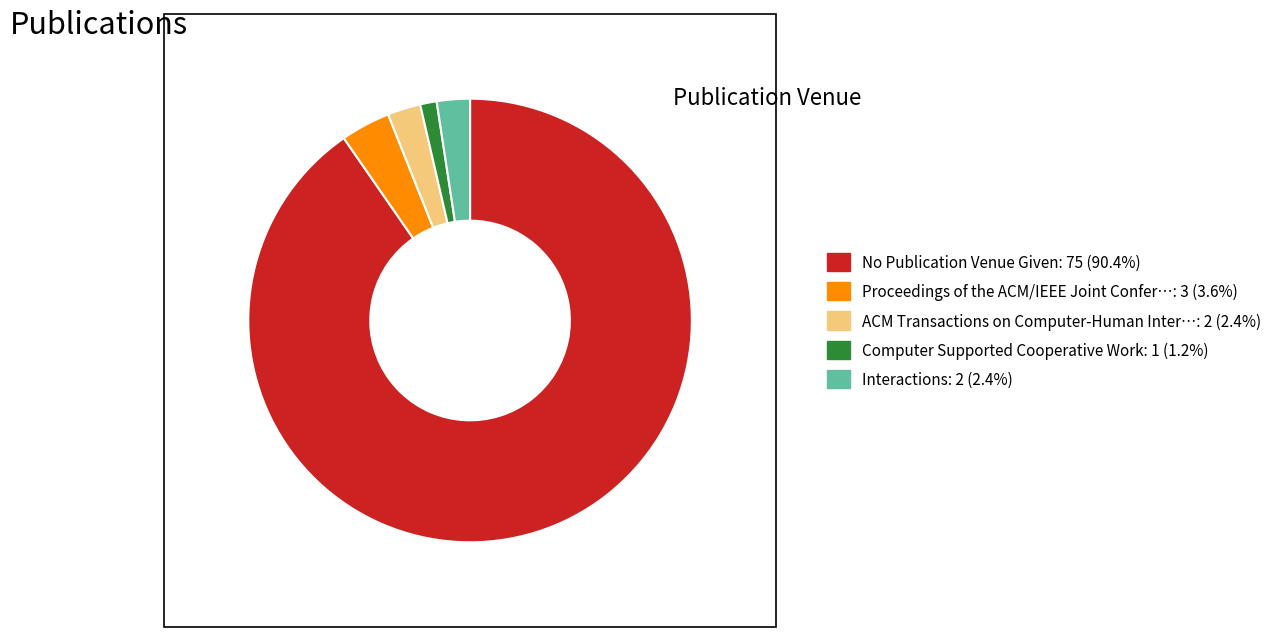

Does any single category account for the majority?

Yes